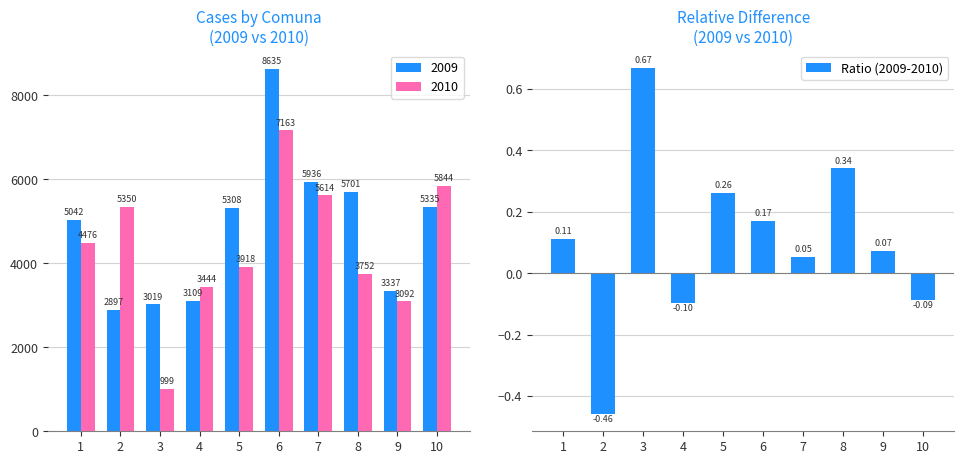

Which has a higher value, 7 or 6?

6